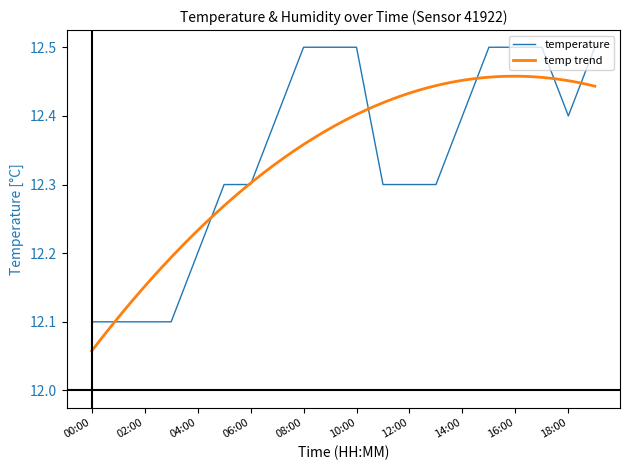

What is the greatest value displayed?

12.5